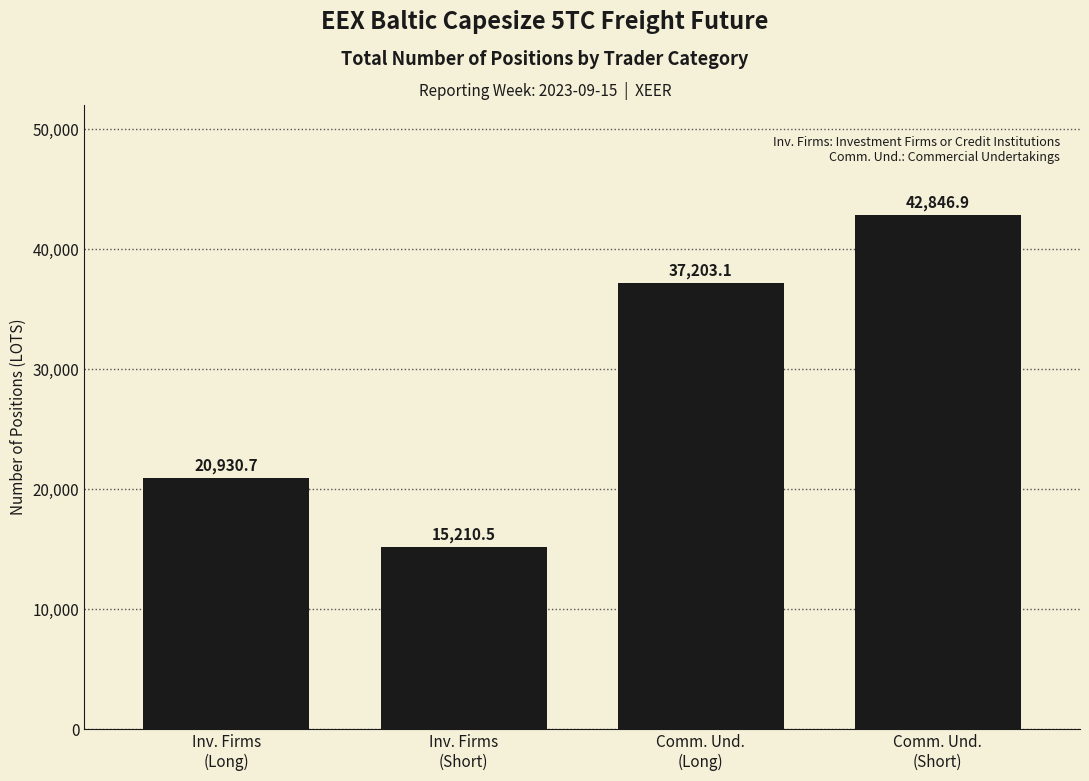

What is the minimum value shown in the chart?

15210.5